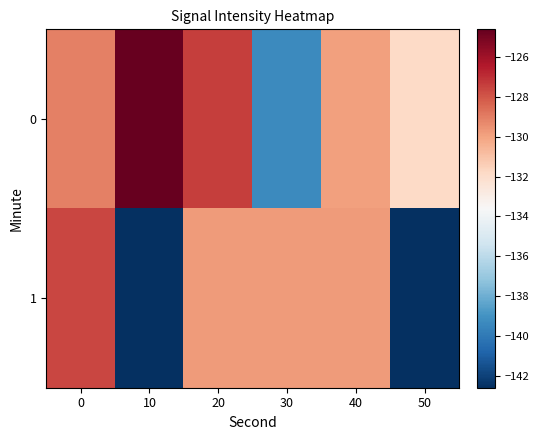

Between 10 and 50, which is larger?

10